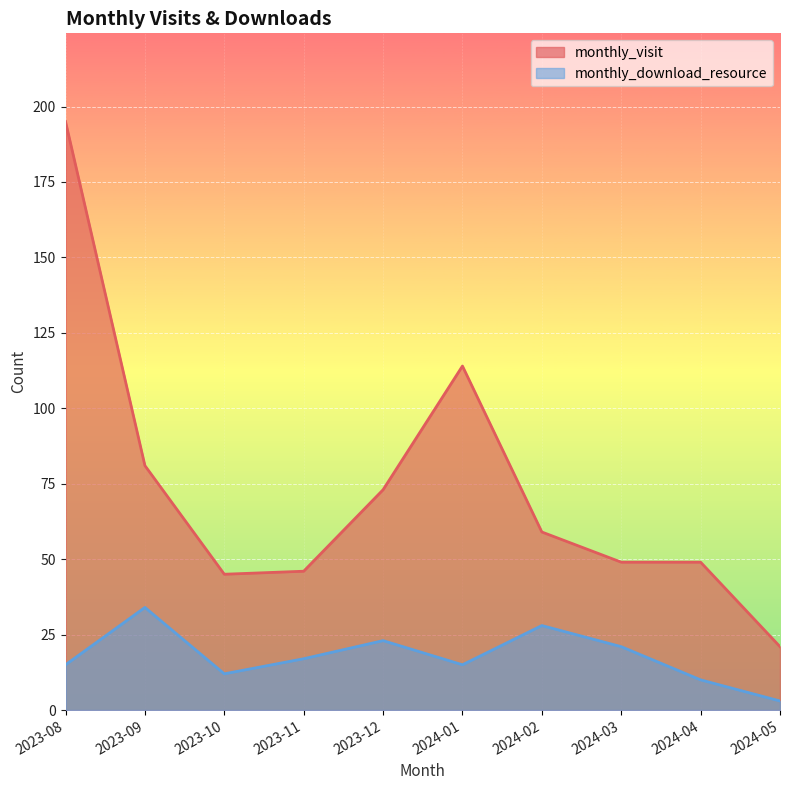

At which category is the sum across all series the highest?

2023-08